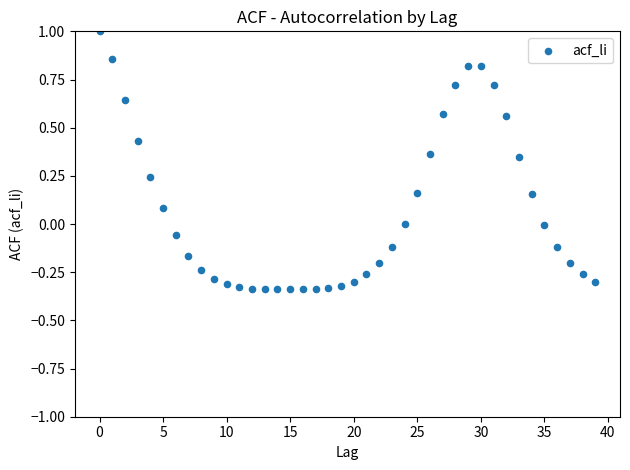

What is the range of Y values (max minus min)?

1.3